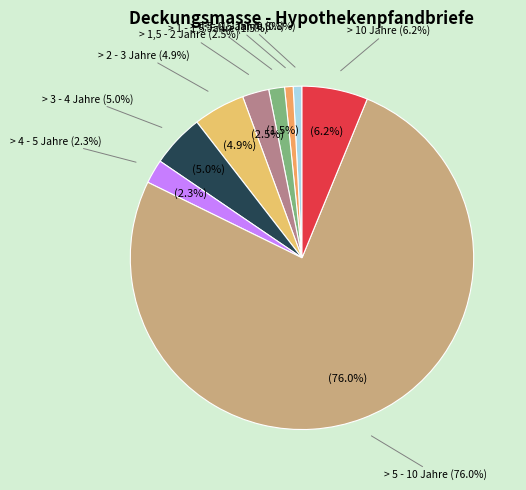

To the nearest percent, what is the combined percentage of > 1 - 1,5 Jahre and > 2 - 3 Jahre?

6%